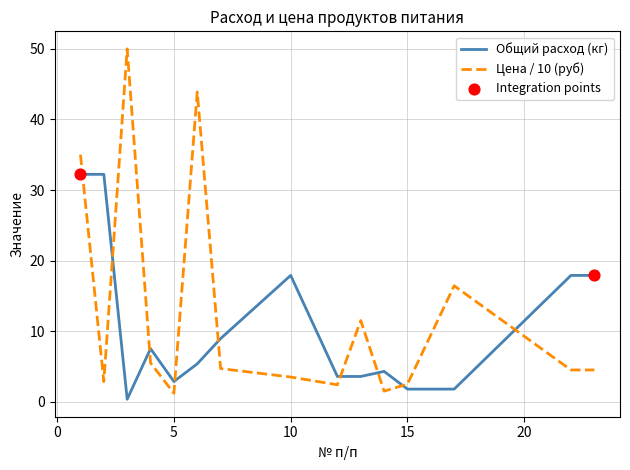

What is the difference between the maximum and minimum values in the Цена / 10 (руб) series?

48.8